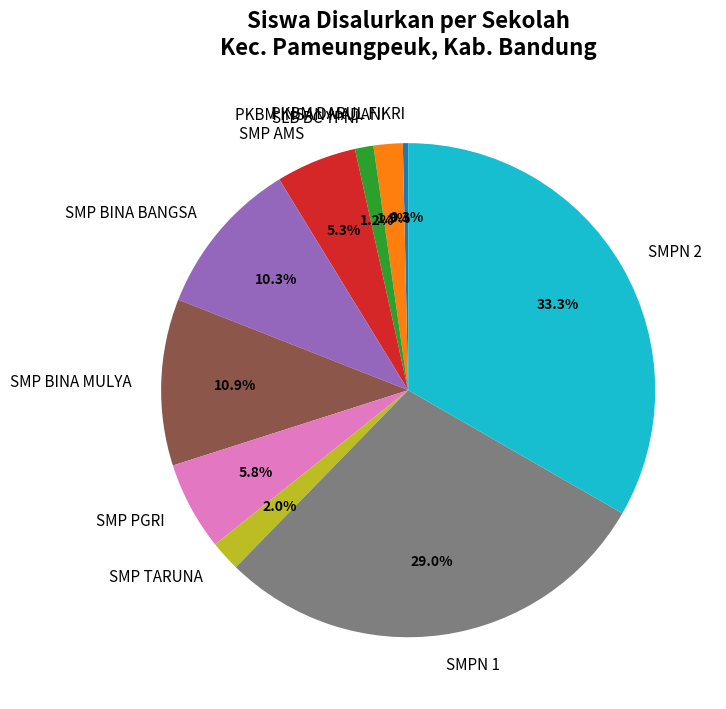

Which slice is the smallest?

PKBM DARUL FIKRI